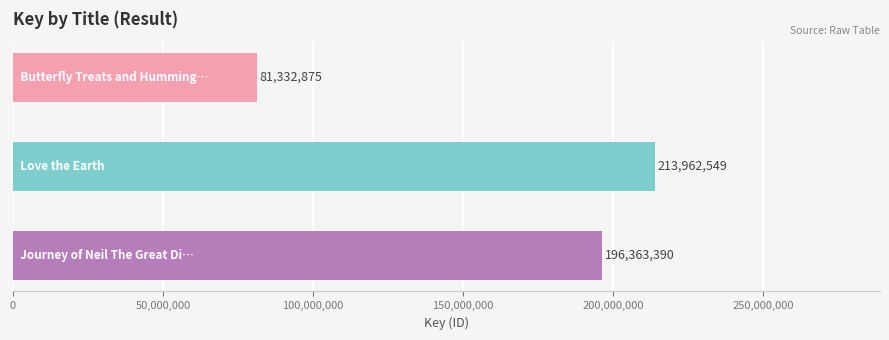

Reading bottom to top, transcribe all the data shown in this chart.

196363390	213962549	81332875